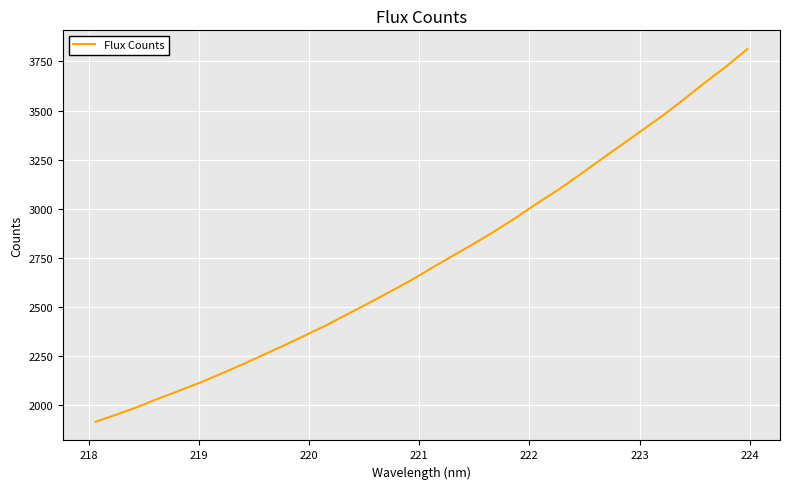

Reading left to right, transcribe all the data shown in this chart.

1912.7	1950.1	1988.6	2032.0	2072.4	2114.1	2159.5	2206.5	2255.7	2304.3	2355.6	2406.7	2463.4	2518.7	2576.6	2634.8	2698.5	2760.6	2822.1	2886.2	2954.9	3027.3	3096.1	3170.9	3248.1	3323.8	3400.3	3476.4	3559.2	3644.2	3725.1	3813.8